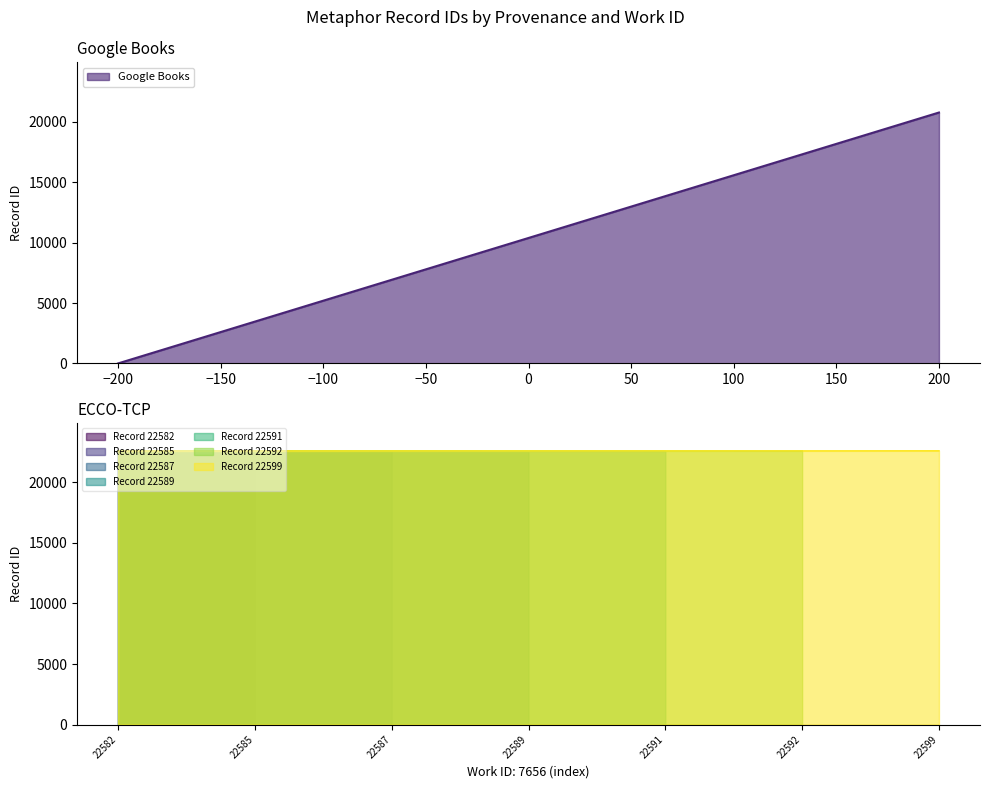

How many lines are shown in the chart?

1